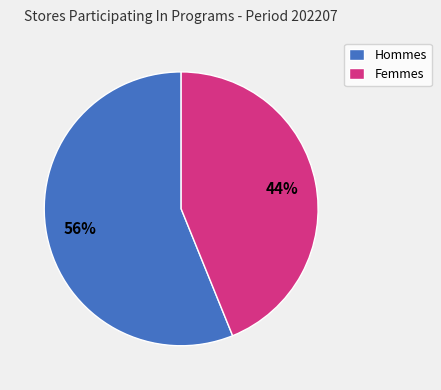

Which slice is the smallest?

Femmes